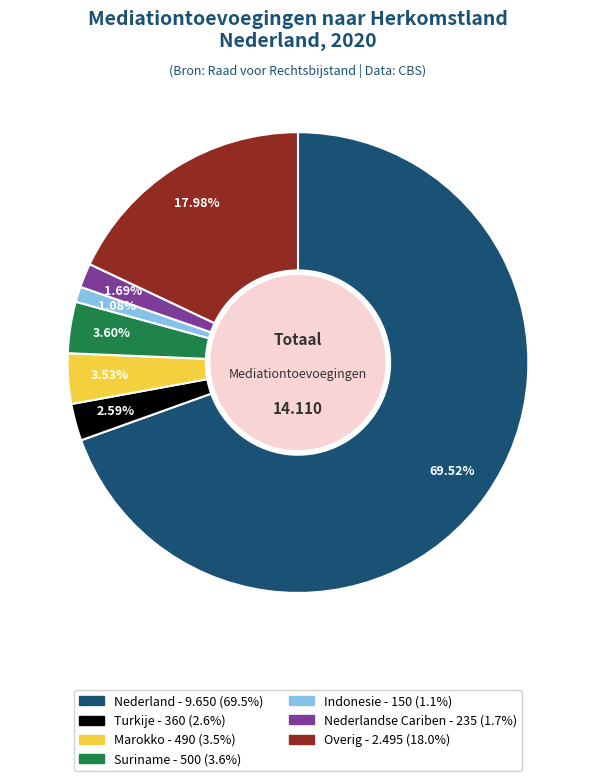

How many segments does this pie chart have?

7